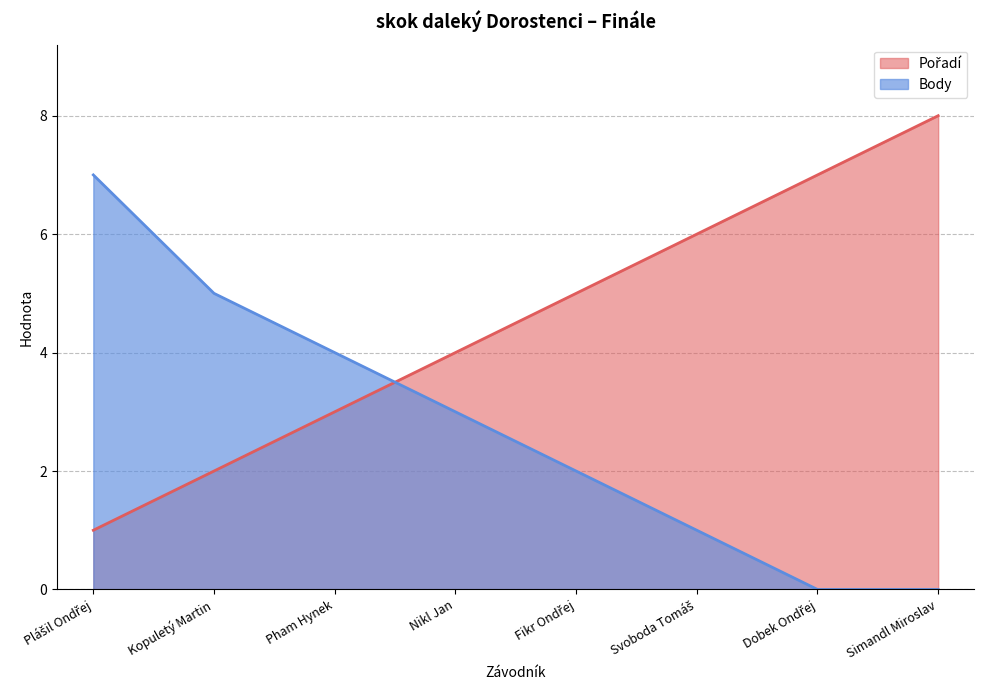

True or false: Pořadí has a value of 3 at Pham Hynek.

True